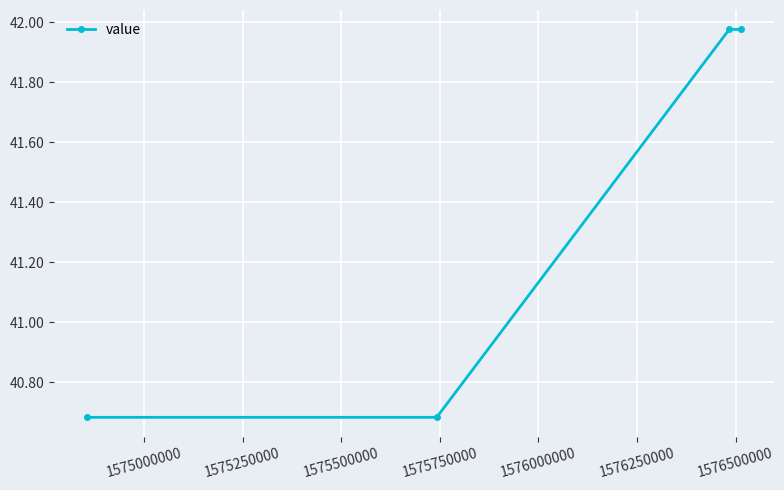

True or false: there are more than 1 points higher than both neighbors.

False